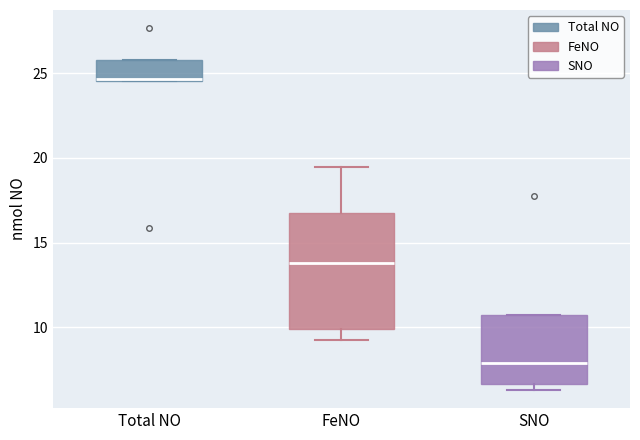

Reading left to right, transcribe this box plot: for each box, give where its median line is, the range the box spans, and where its two whiskers end, as read against the y-axis. The values are not printed on the chart, so give them approximately, as read against the axis.

Total NO: median 24.5, box 24.5 to 26.0, whiskers 24.5 to 26.0
FeNO: median 14.0, box 10.0 to 17.0, whiskers 9.0 to 19.5
SNO: median 8.0, box 6.5 to 10.5, whiskers 6.5 (just below the box's lower edge) to 10.5